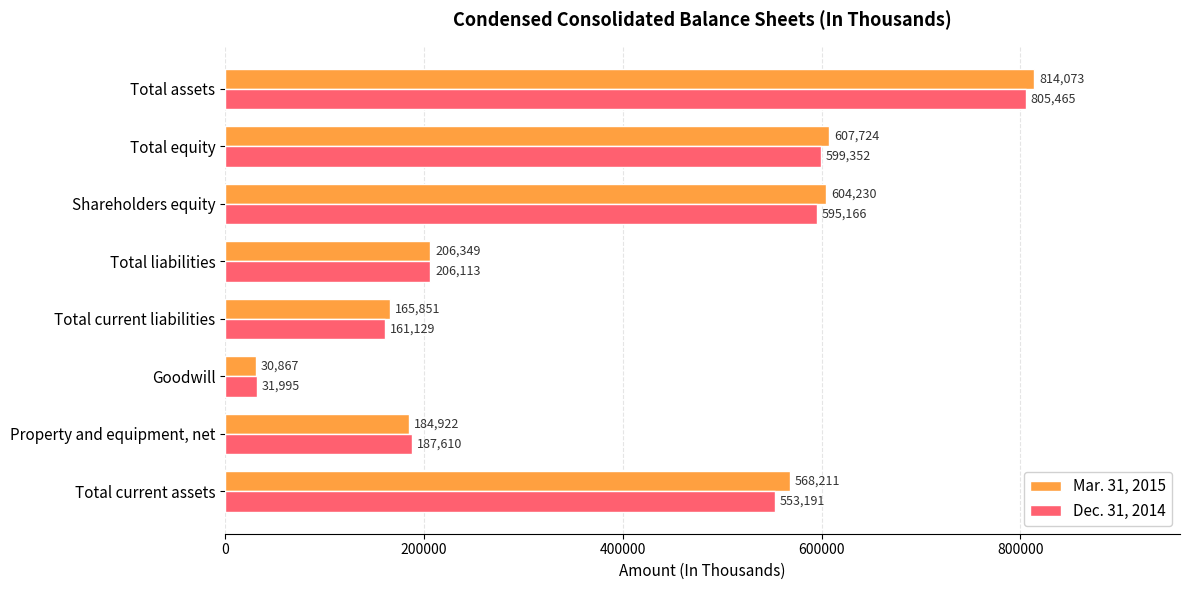

What is the difference between the highest and lowest values at Total current assets?

15020